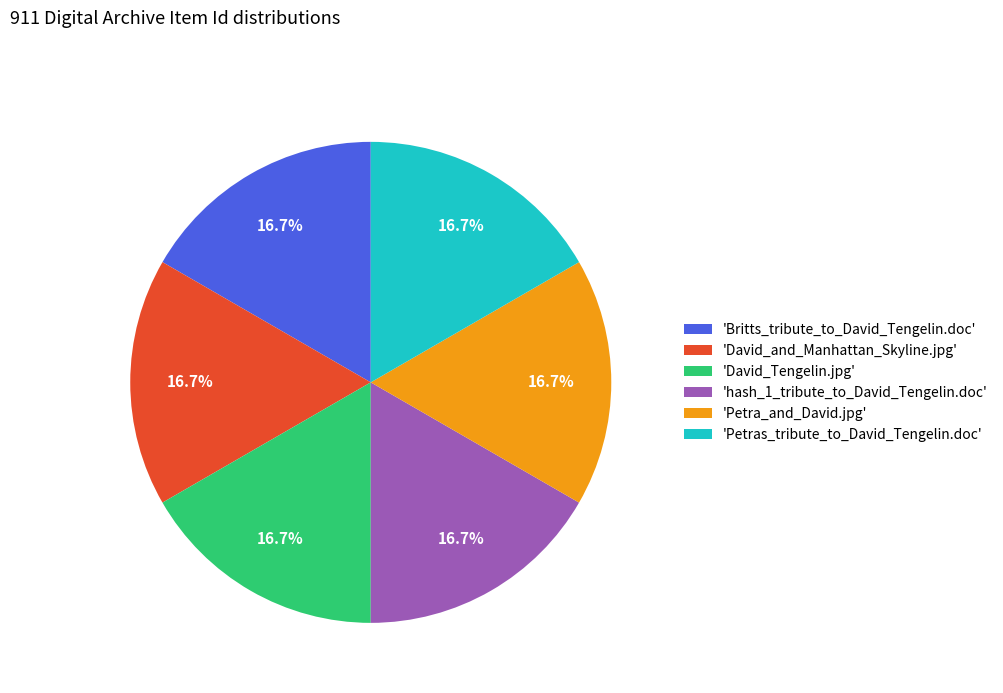

Is 'Britts_tribute_to_David_Tengelin.doc' the majority of the pie?

No